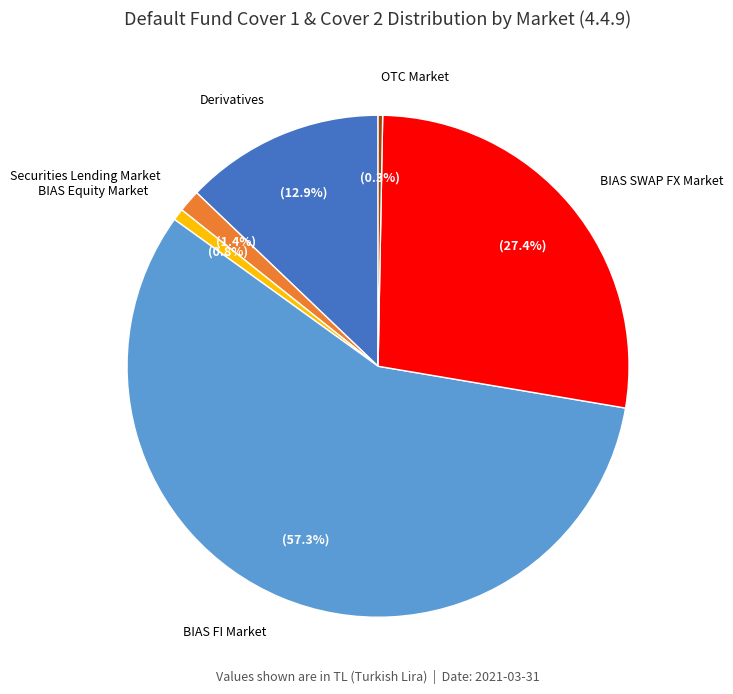

Between OTC Market and Securities Lending Market, which is larger?

Securities Lending Market